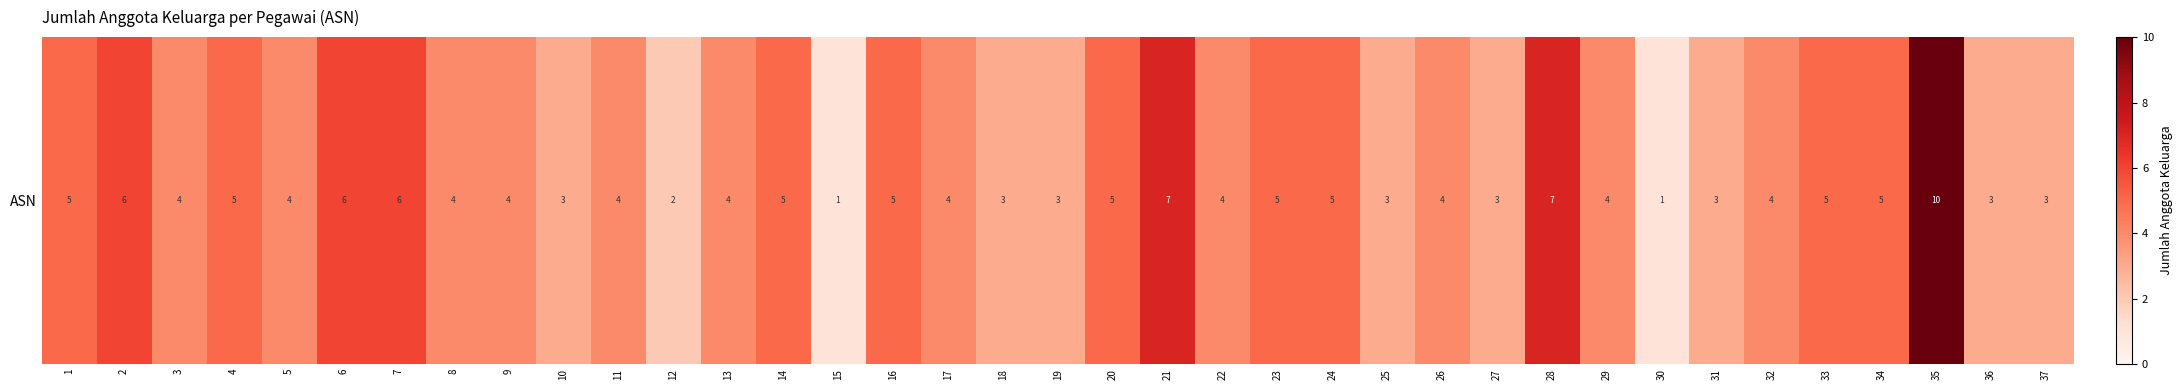

Reading left to right, extract all data points from this chart.

1=5	2=6	3=4	4=5	5=4	6=6	7=6	8=4	9=4	10=3	11=4	12=2	13=4	14=5	15=1	16=5	17=4	18=3	19=3	20=5	21=7	22=4	23=5	24=5	25=3	26=4	27=3	28=7	29=4	30=1	31=3	32=4	33=5	34=5	35=10	36=3	37=3